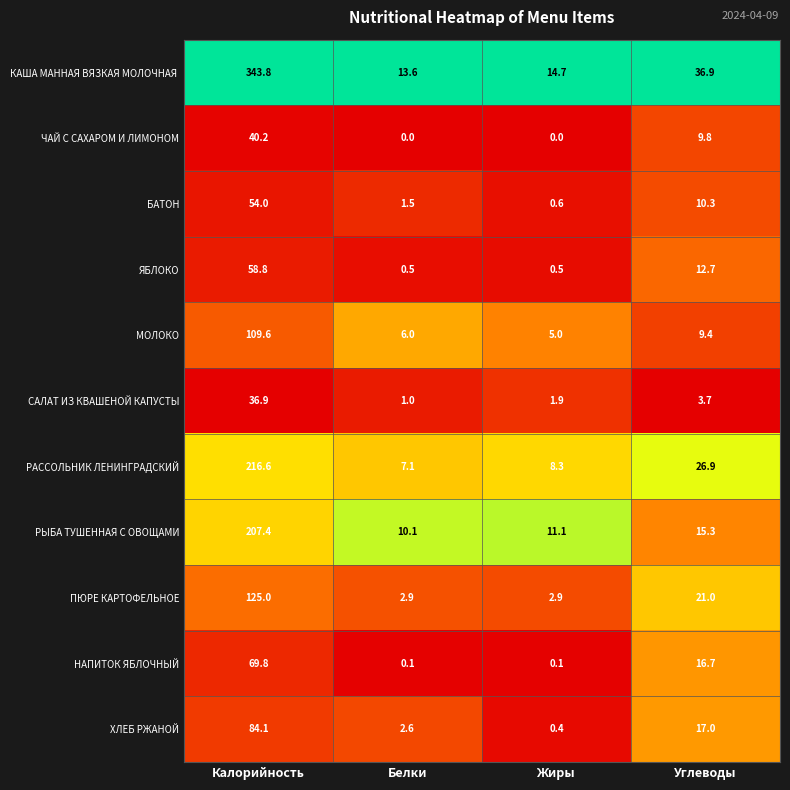

What is the spread (max minus min) of values at Углеводы?

33.2